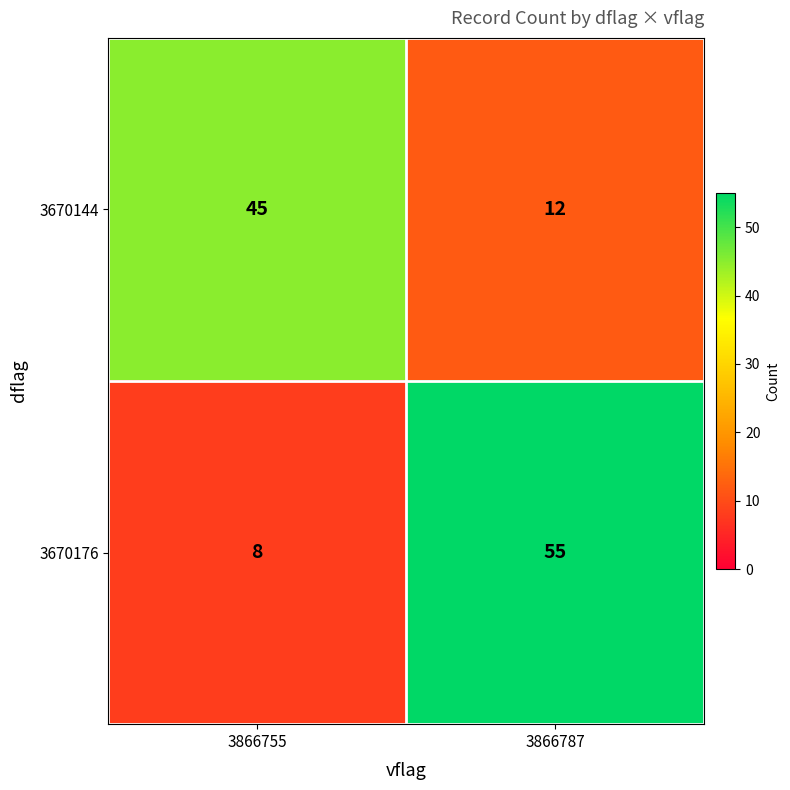

True or false: 3670176 has a value of 92 at 3866787.

False